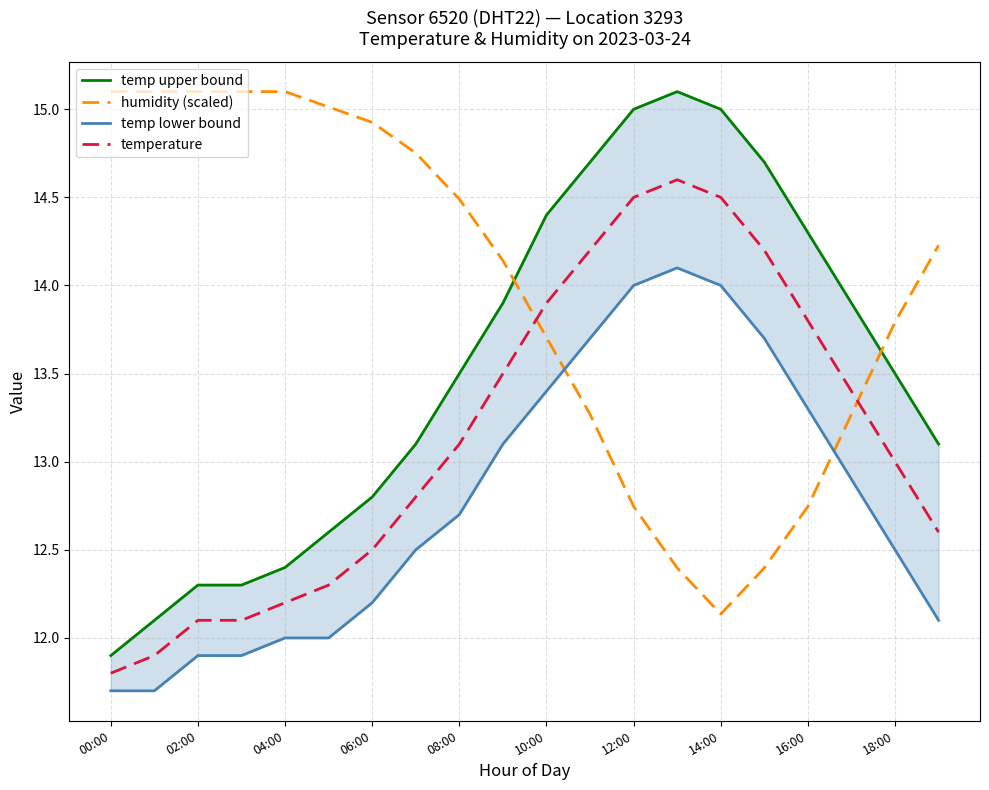

Is it true that temperature equals 22.3 at 14:00?

False